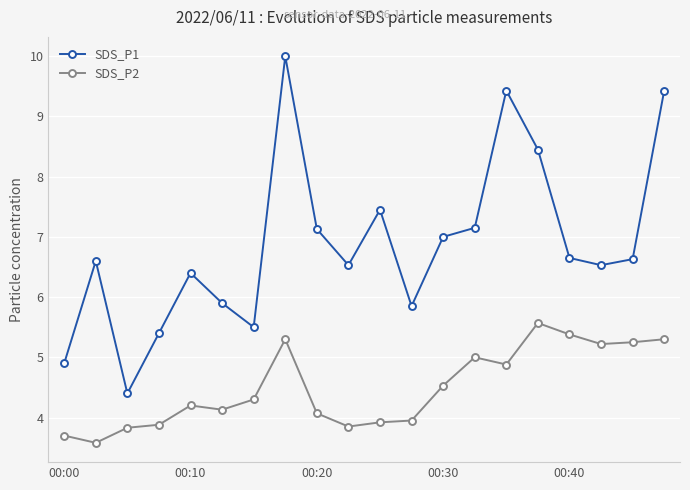

Which series has the largest total across all categories?

SDS_P1